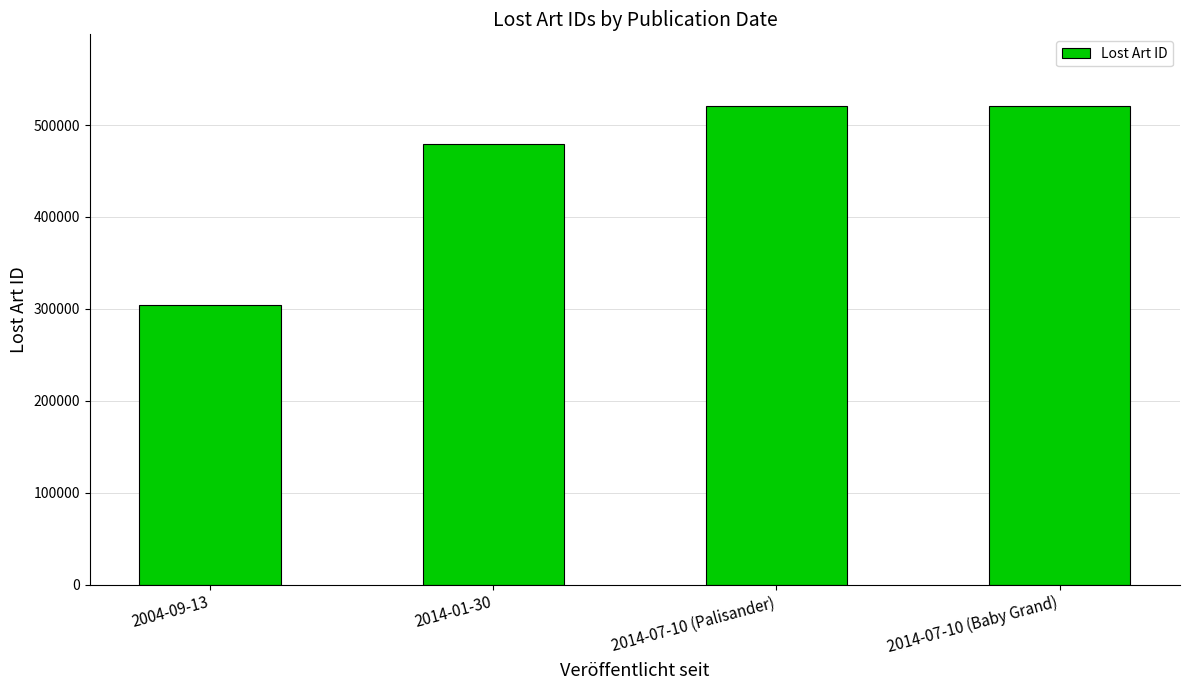

The value at 2014-07-10 (Palisander) is 520589. True or false?

True